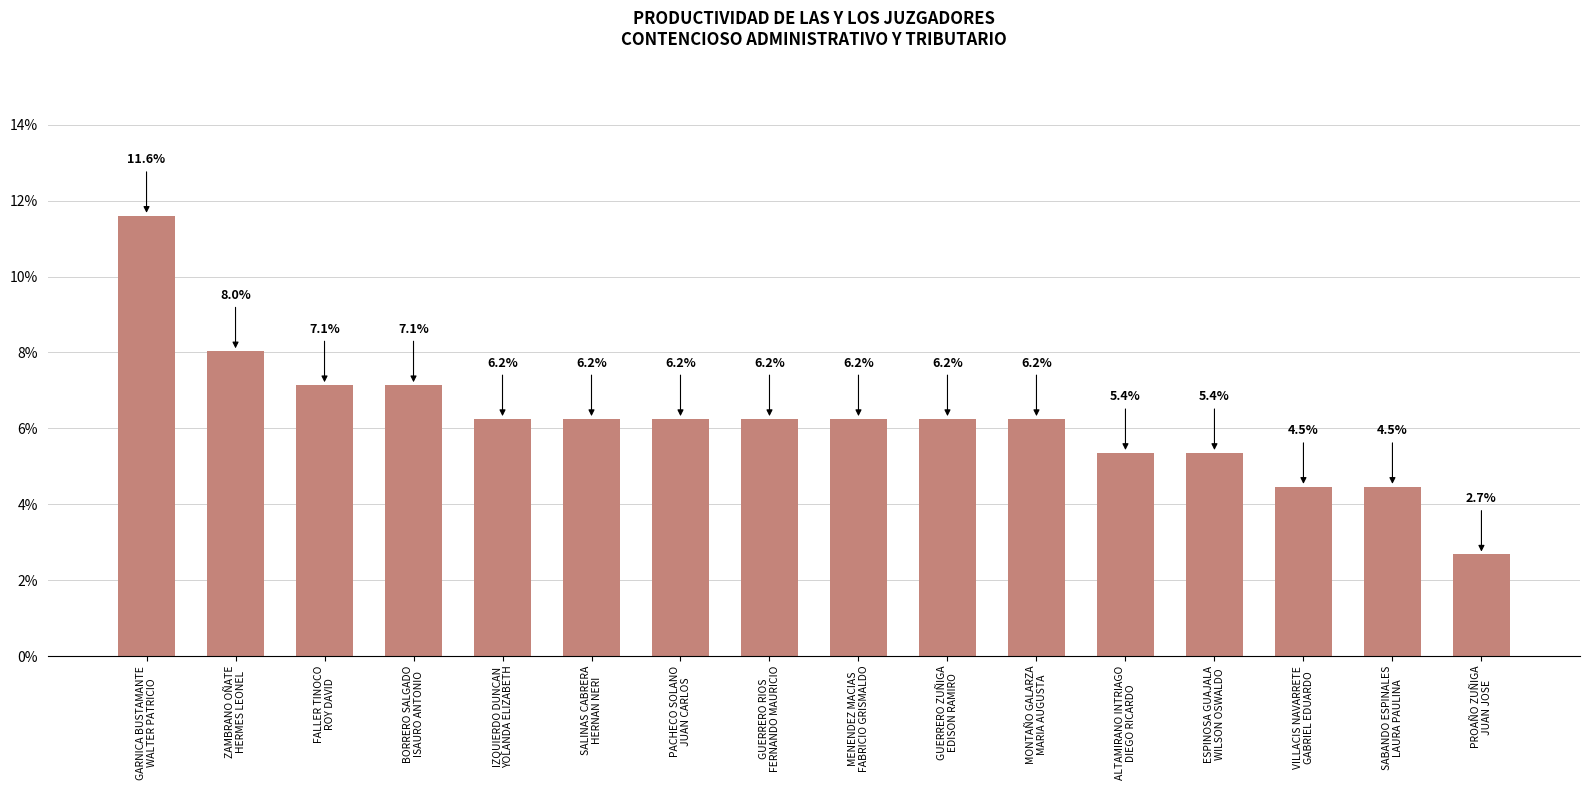

What is the difference between the maximum and minimum values?

8.9